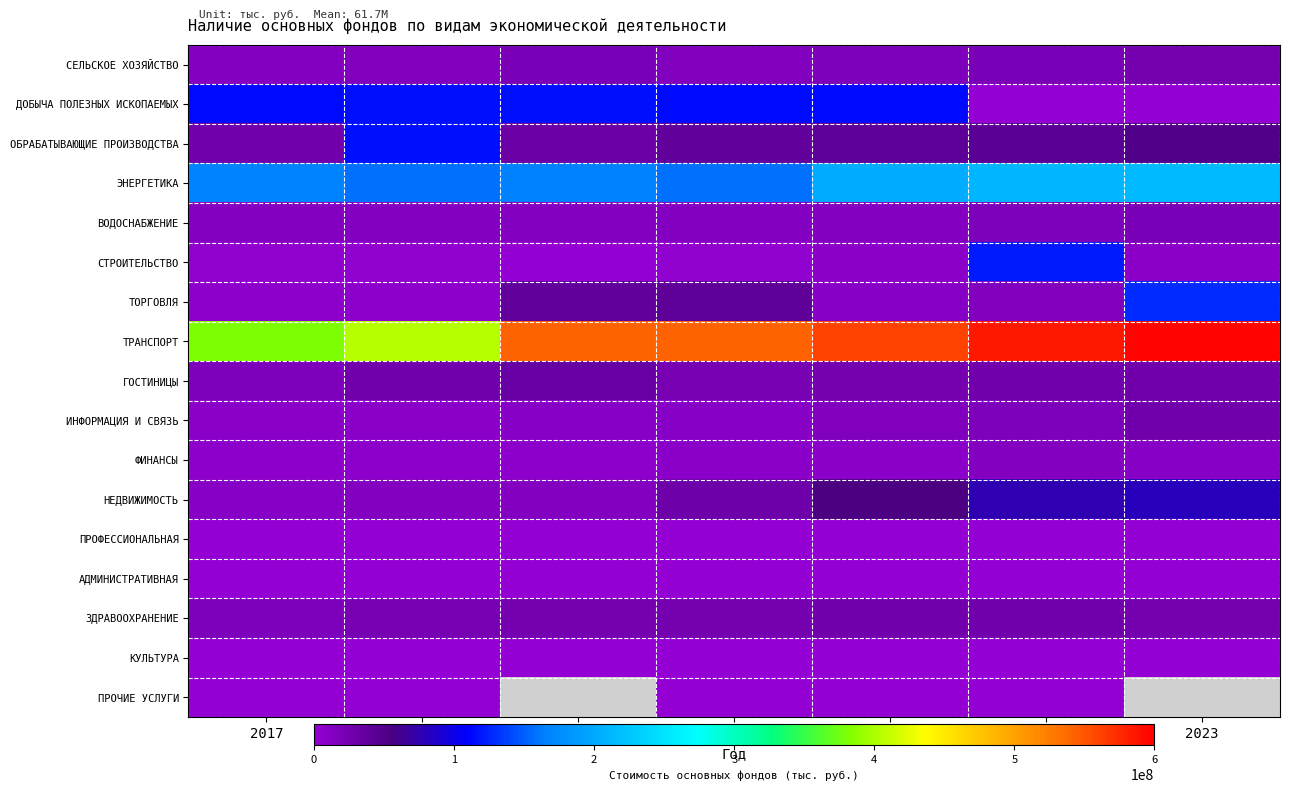

Which series has the largest range (max minus min)?

ТРАНСПОРТ